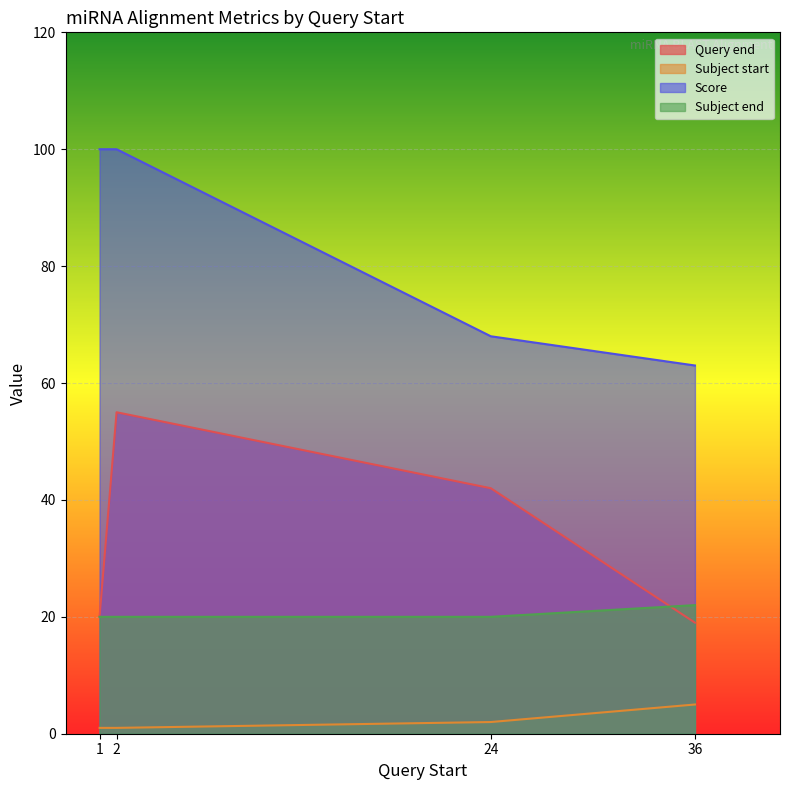

What value does the Score series have at 2, to the nearest 10?

100